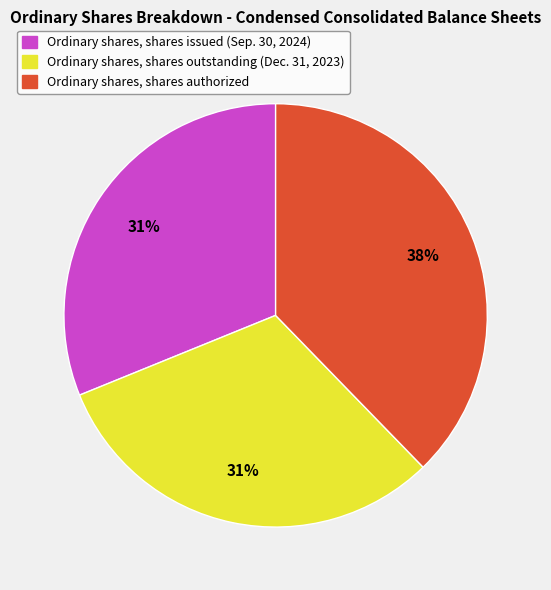

How many segments does this pie chart have?

3